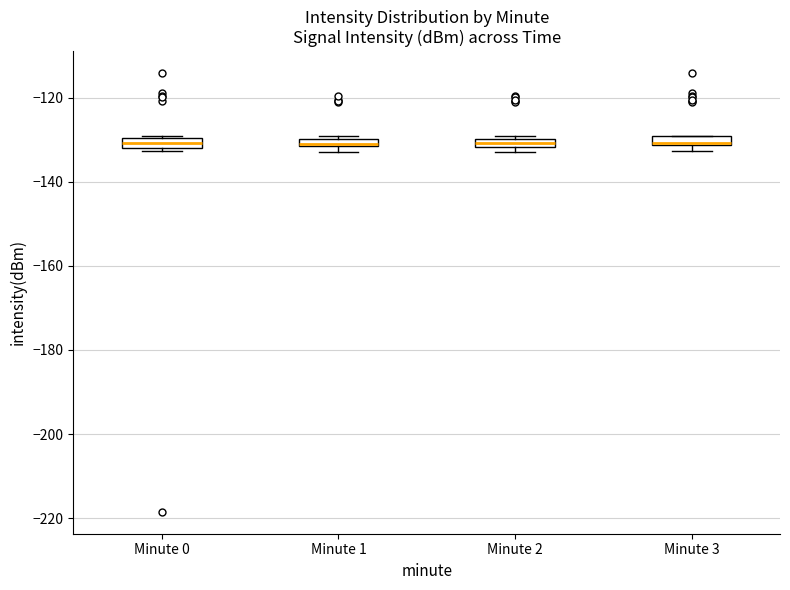

Where is the upper edge of the box for Minute 2 on the y-axis? The values are not printed on the chart, so give them approximately, as read against the axis.

-130